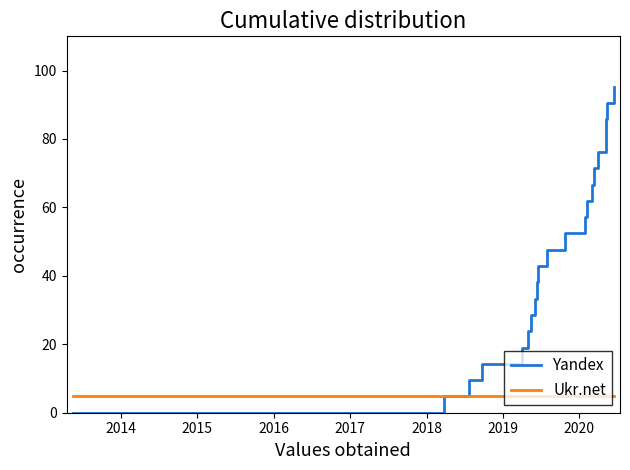

Which series has the largest range (max minus min)?

Yandex